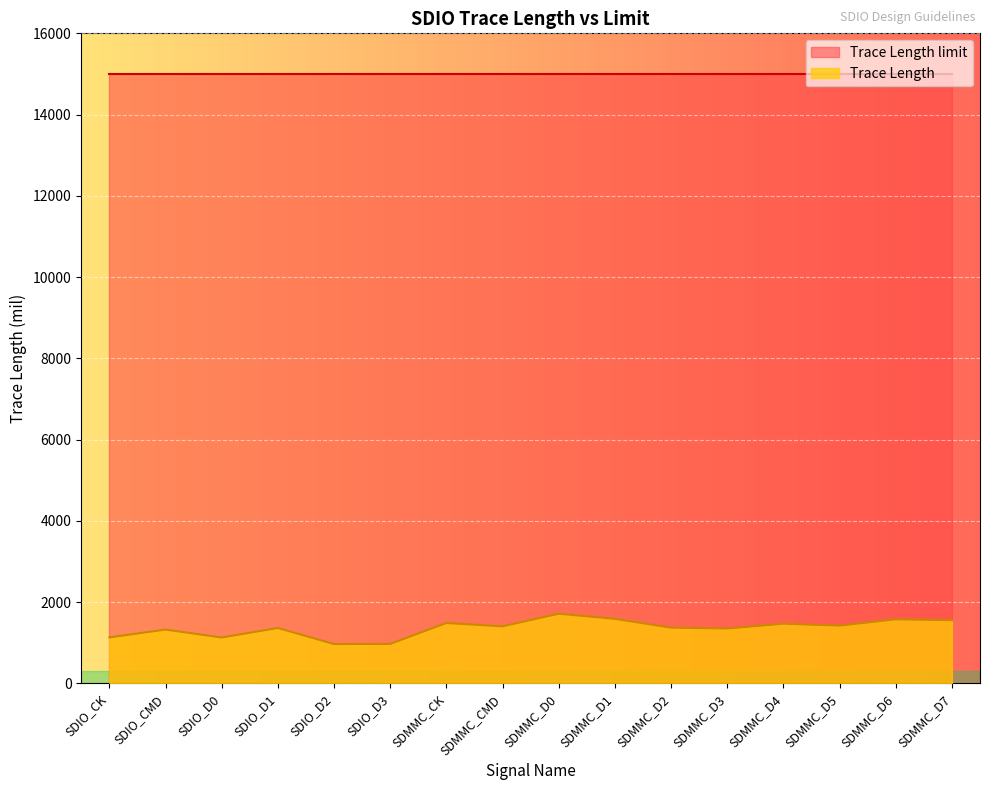

What is the maximum value shown in the chart?

15000